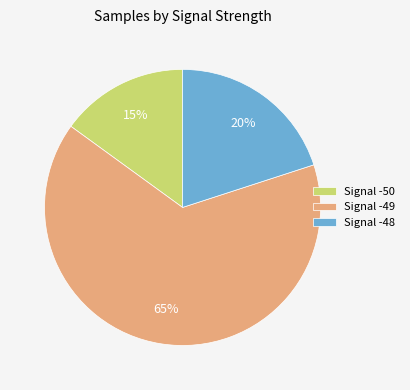

True or false: Signal -49 accounts for 55% of the total.

False